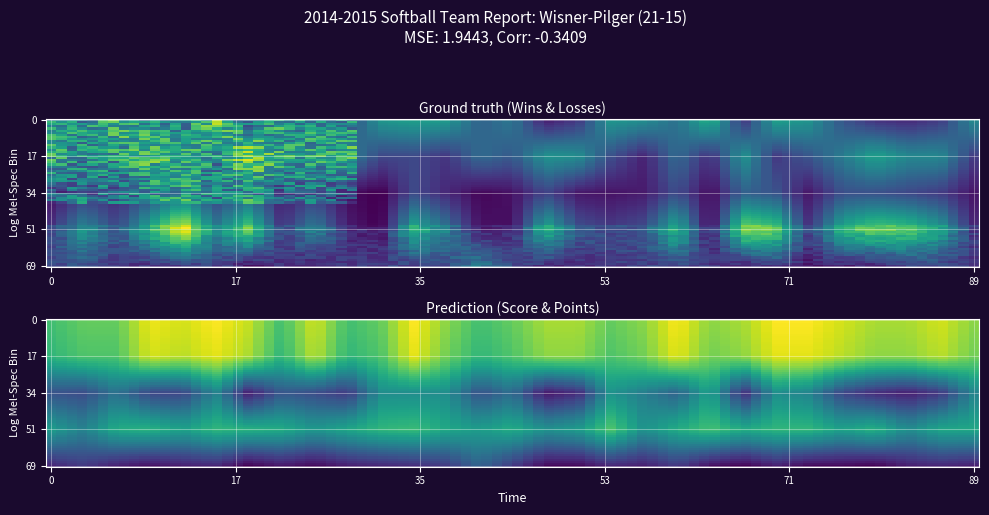

Between score and 20, which series saw the biggest shift?

wins